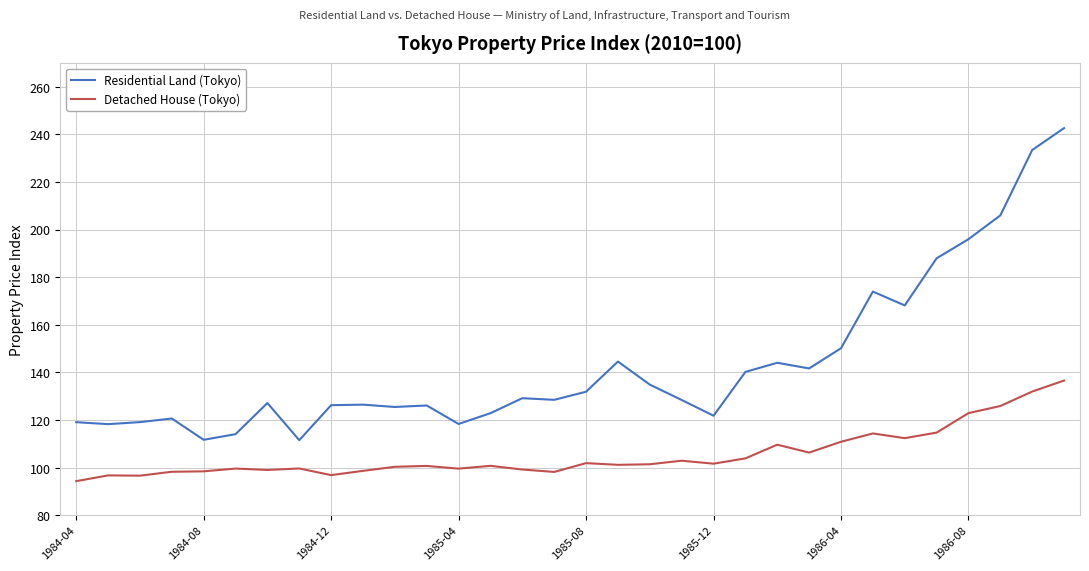

Rank the series by their average value, from lowest to highest.

Detached House (Tokyo), Residential Land (Tokyo)